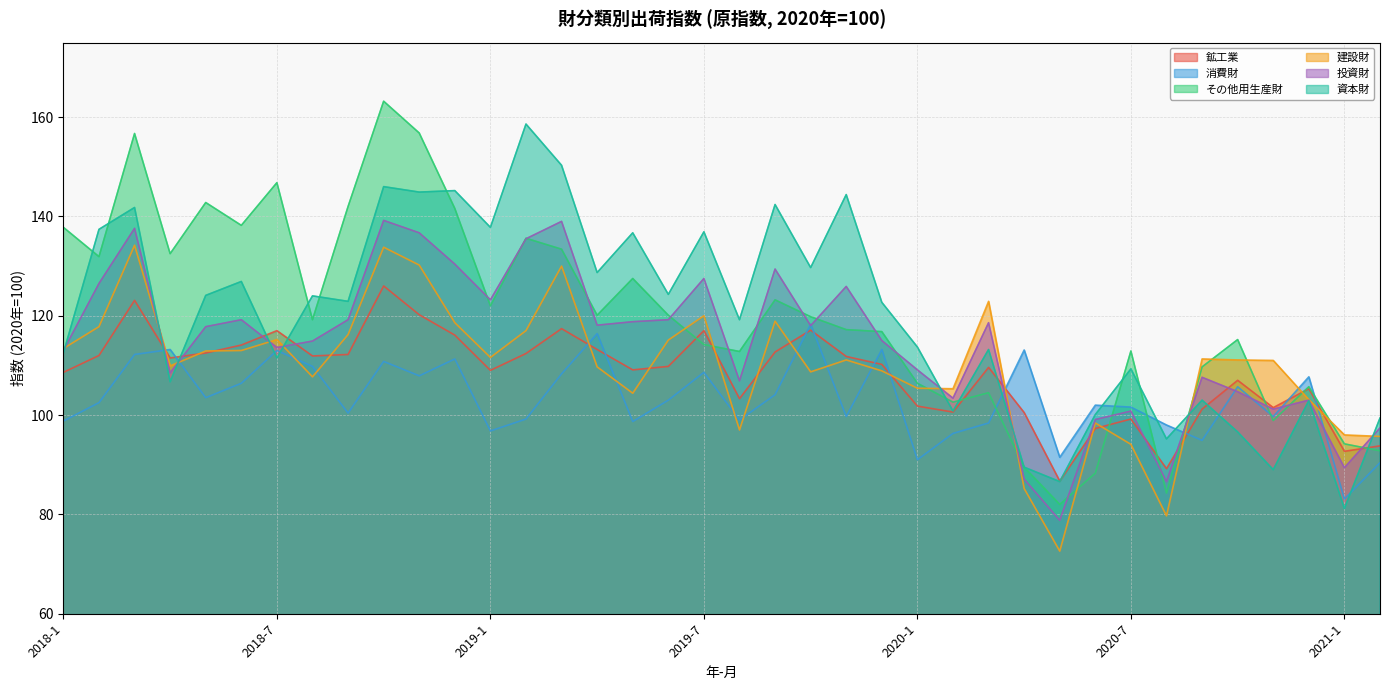

What is the label of the 17th point from the left?

2019-5